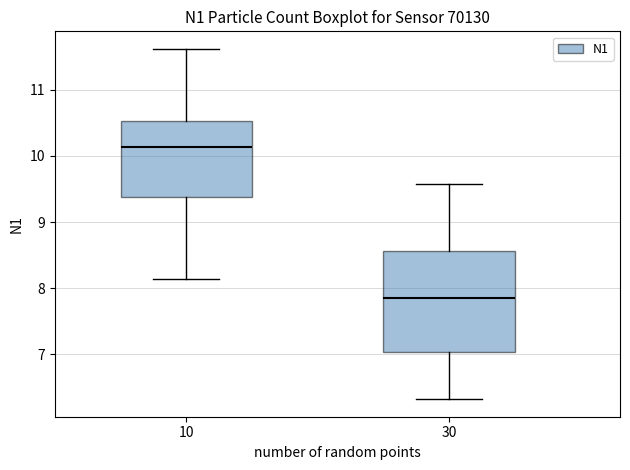

Which box's median line is the lowest?

30